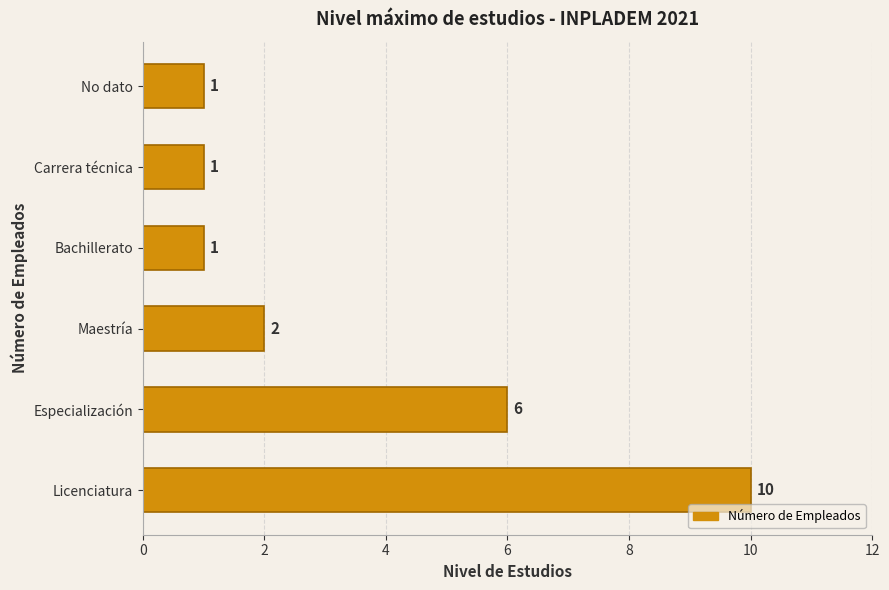

How many values are below 2?

3